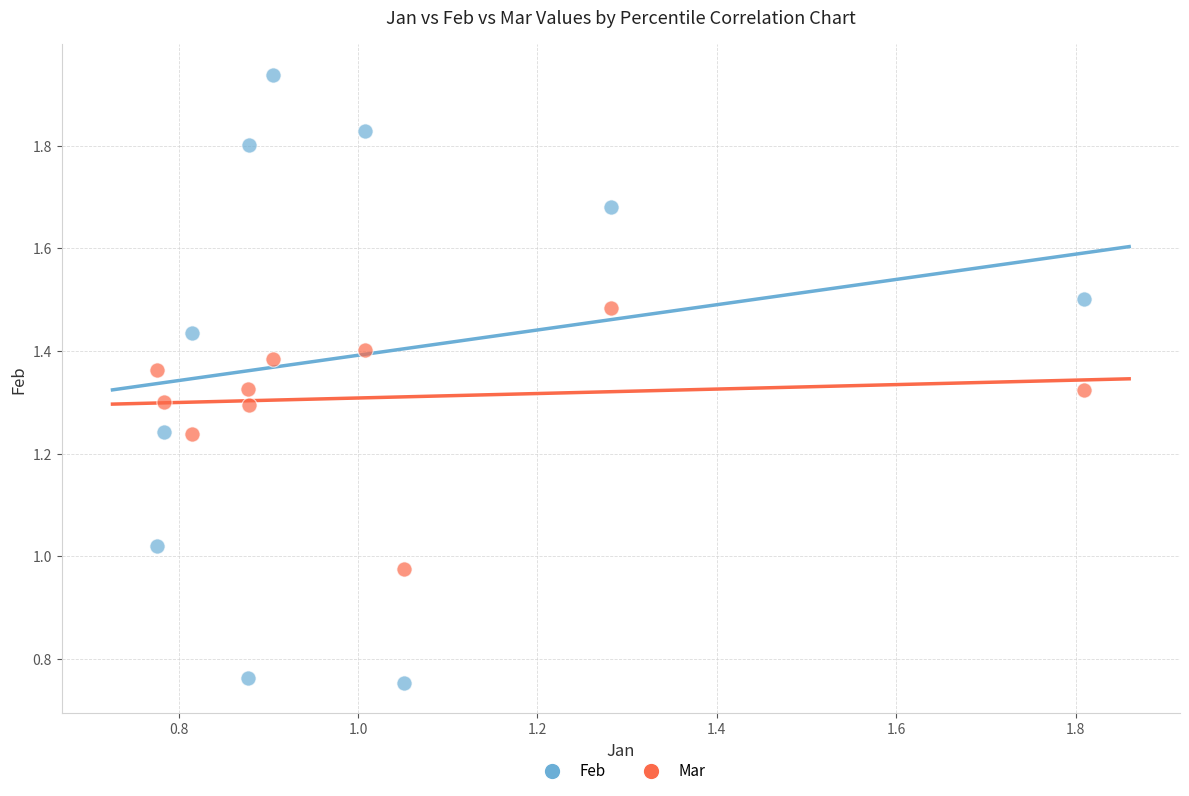

Which series has the largest Y range (max minus min)?

Feb